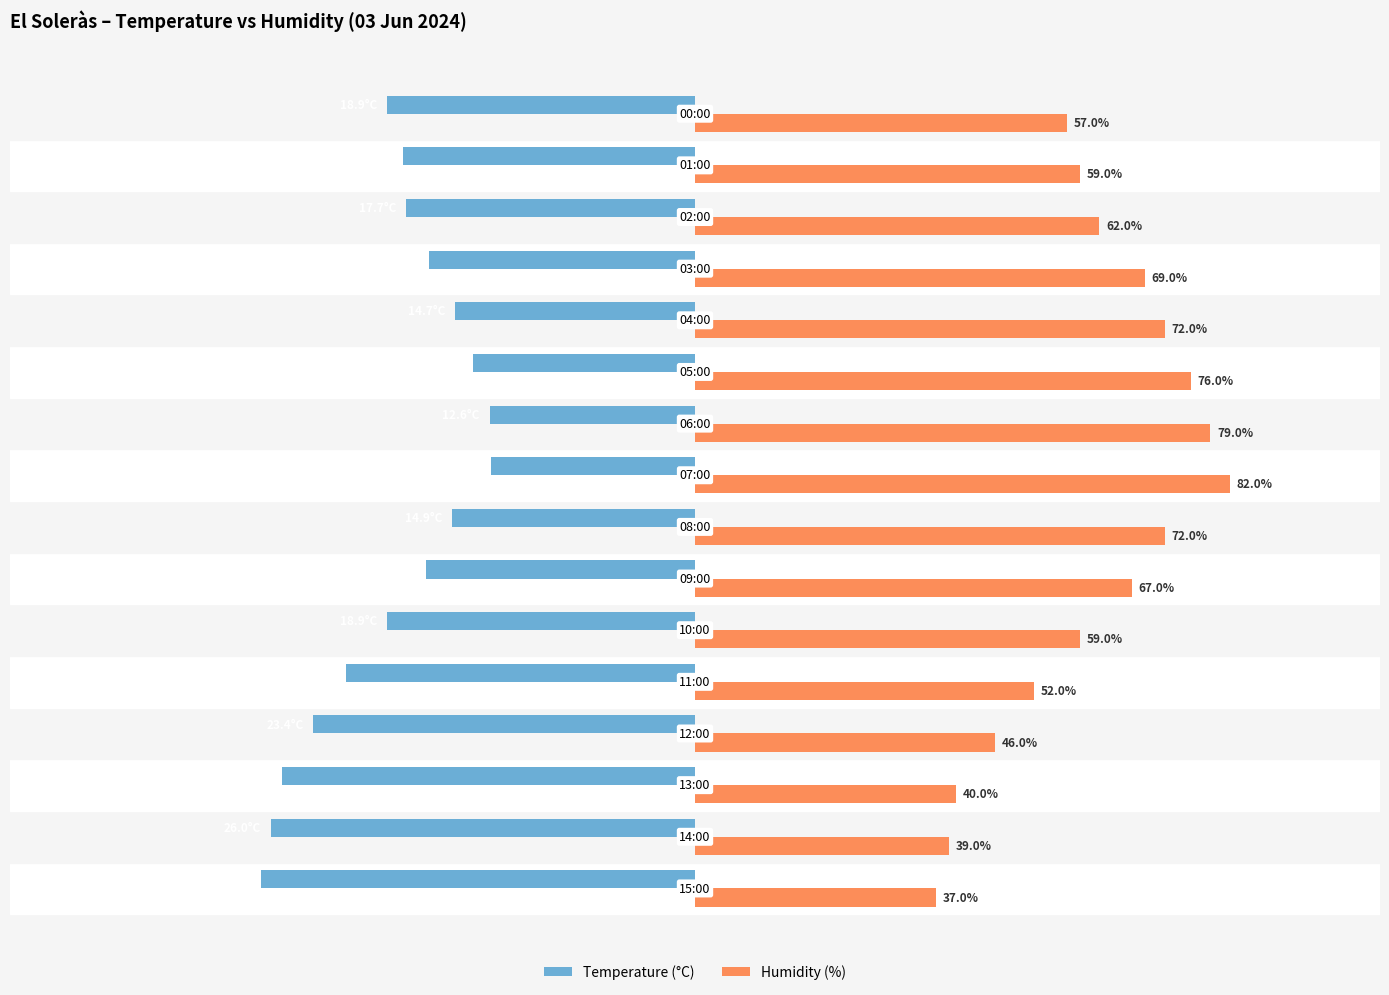

Which series has the largest range (max minus min)?

Humidity (%)